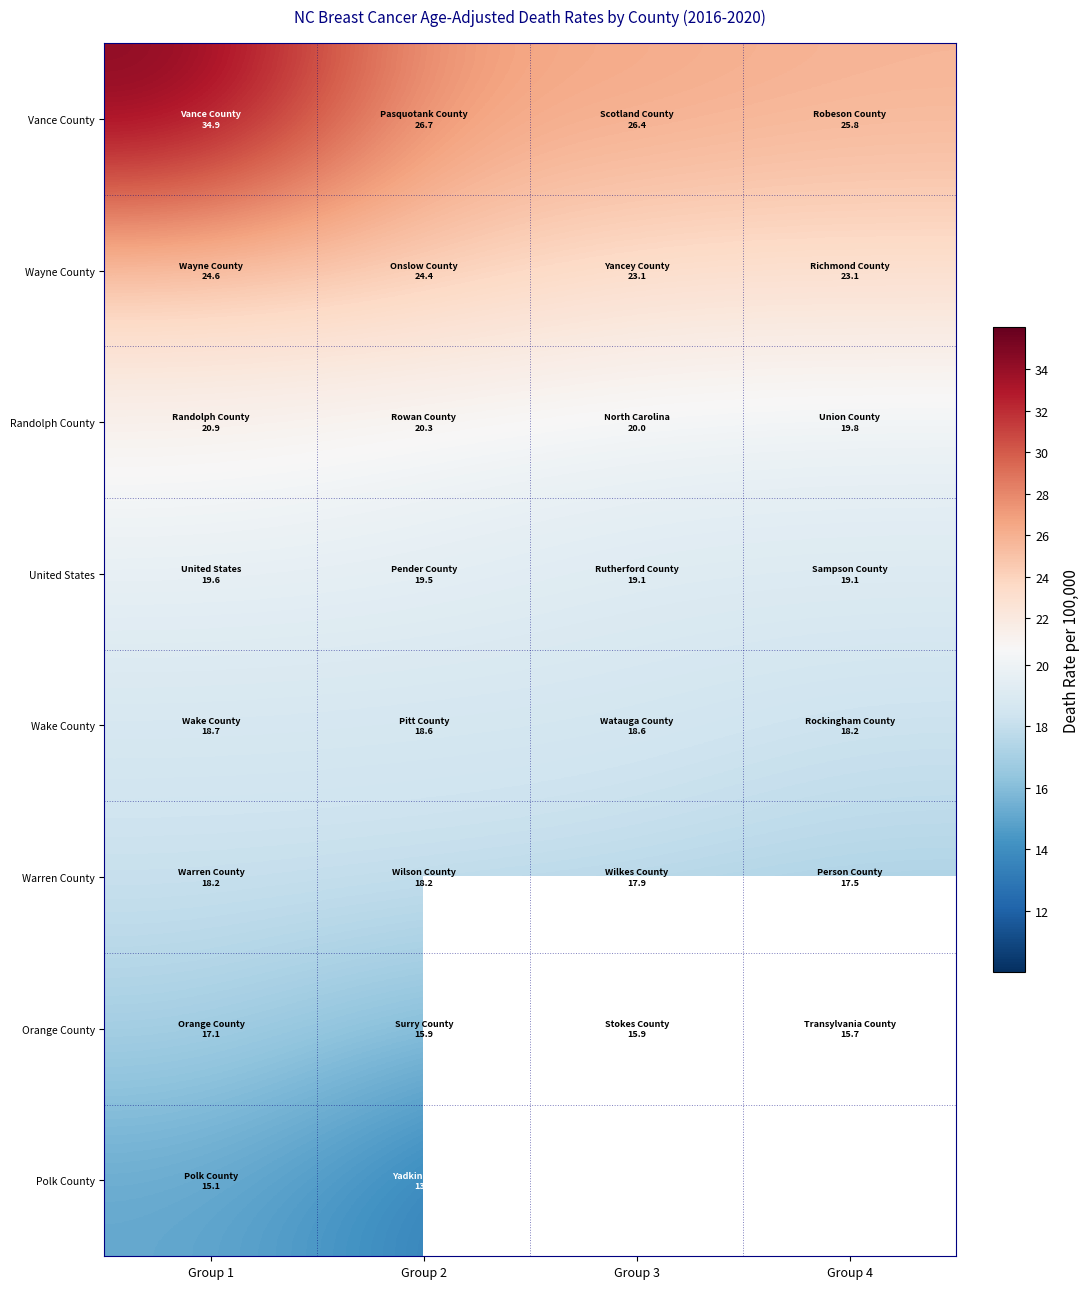

What is the difference between the second highest and second lowest values in the Vance County series?

0.3